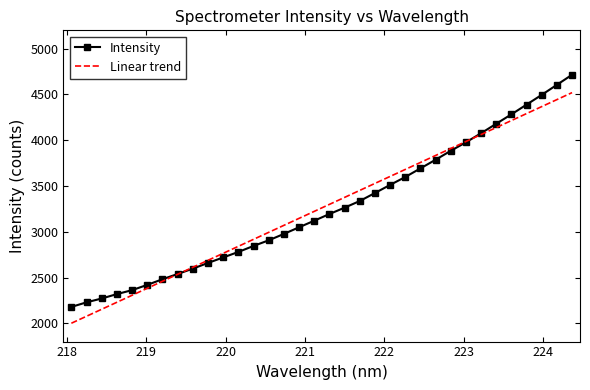

What is the minimum value for Linear trend?

2000.4